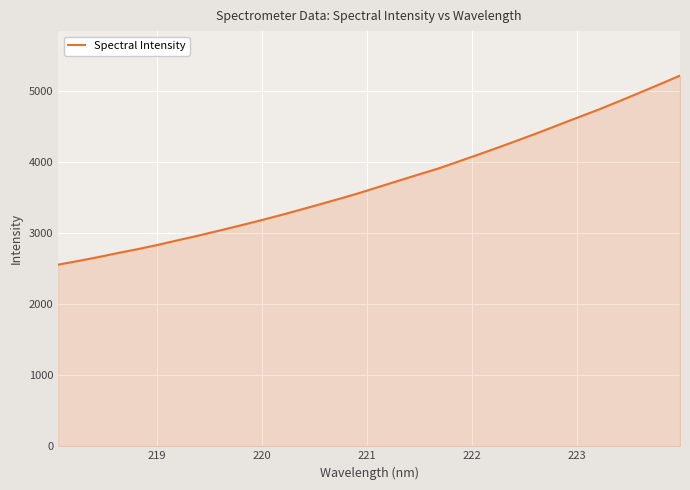

What is the greatest value displayed?

5209.9